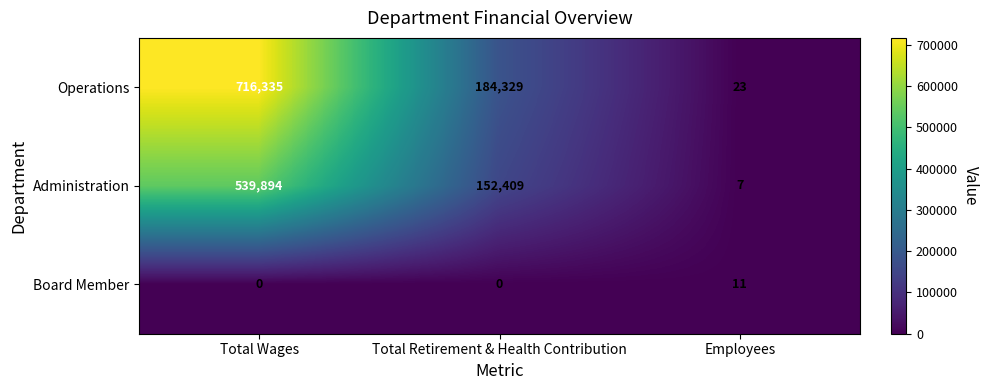

At which label does Operations reach its peak?

Total Wages